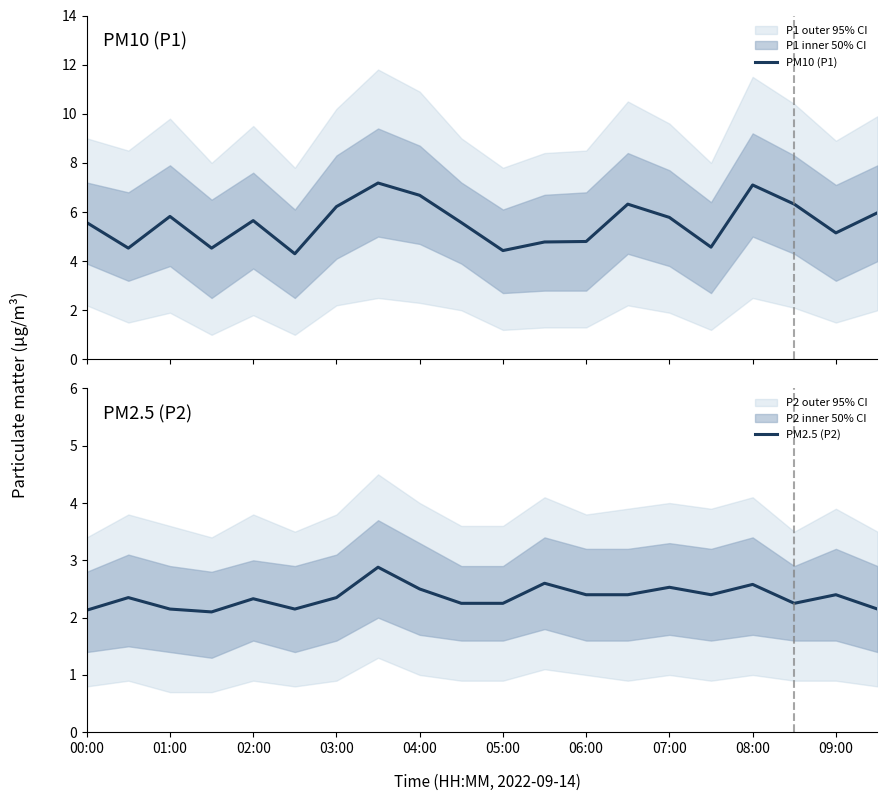

What is the value of the PM2.5 (P2) point at the 14th from the left?

2.4